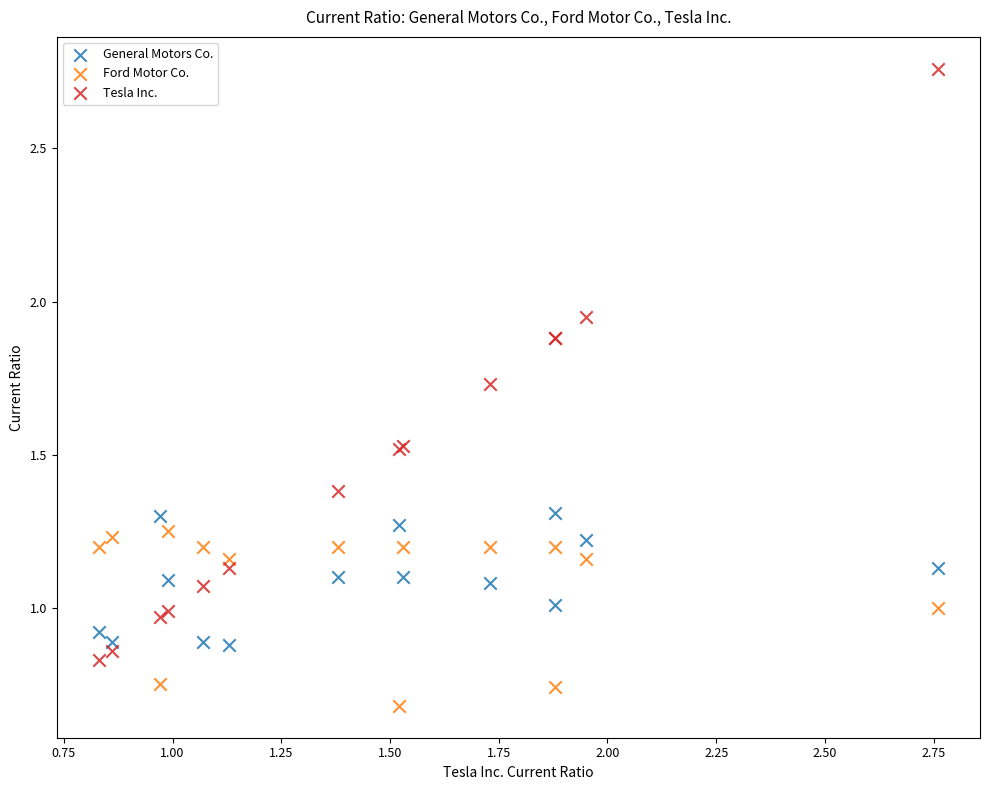

Which series has the largest Y range (max minus min)?

Tesla Inc.